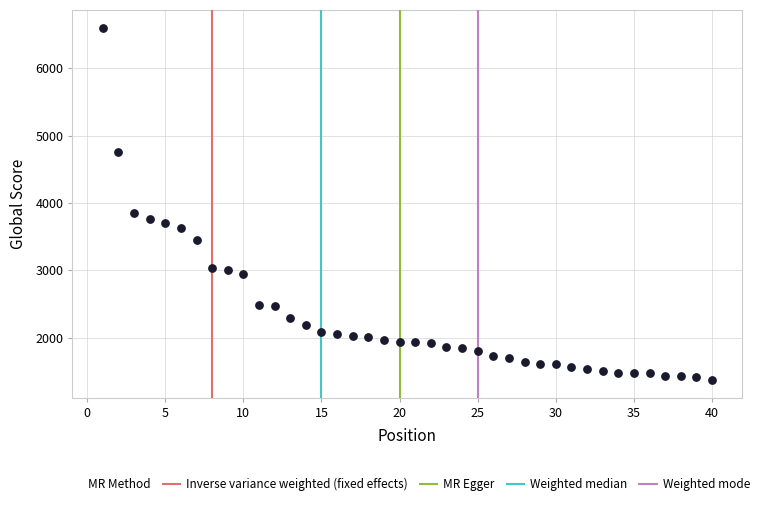

What Y value in the scatter plot is closest to 3987?

3849